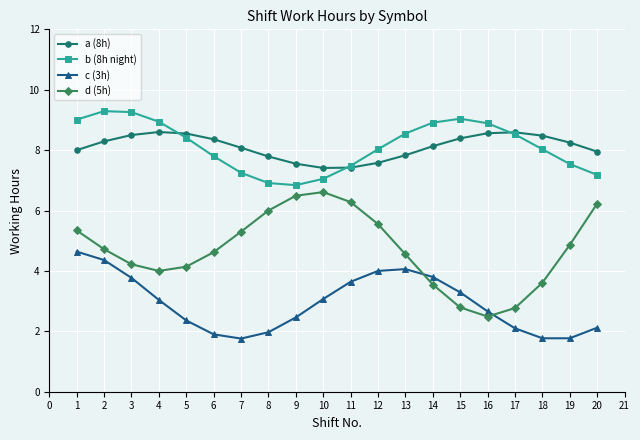

What is the difference between the c (3h) values at 6 and 11?

1.7